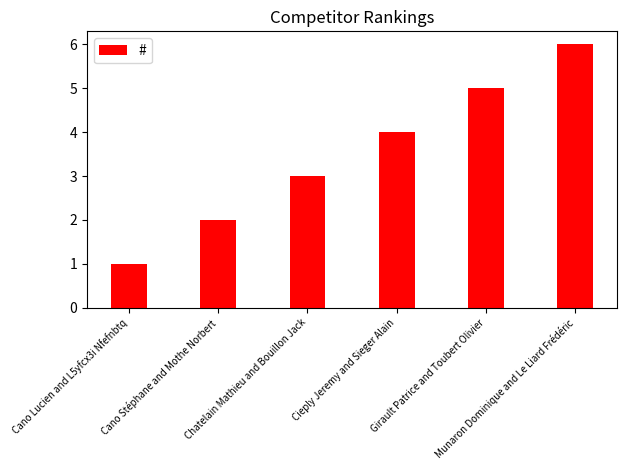

List the labels in order of value, smallest first.

Cano Lucien and L5yfcx3i Nfefnbtq, Cano Stéphane and Mothe Norbert, Chatelain Mathieu and Bouillon Jack, Cieply Jeremy and Sieger Alain, Girault Patrice and Toubert Olivier, Munaron Dominique and Le Liard Frédéric